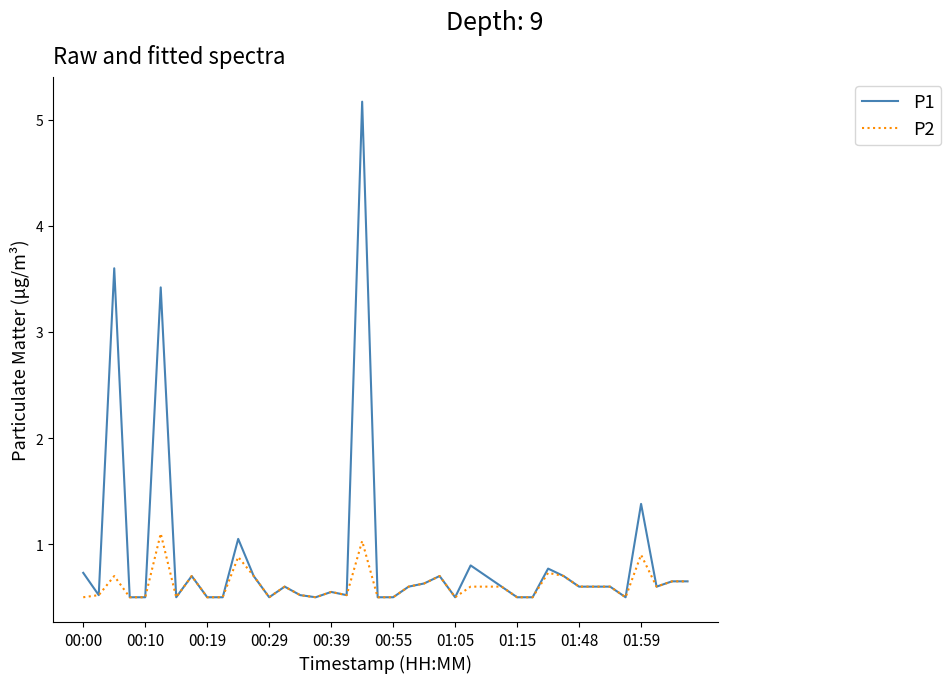

List the series in order of their peak value, highest first.

P1, P2